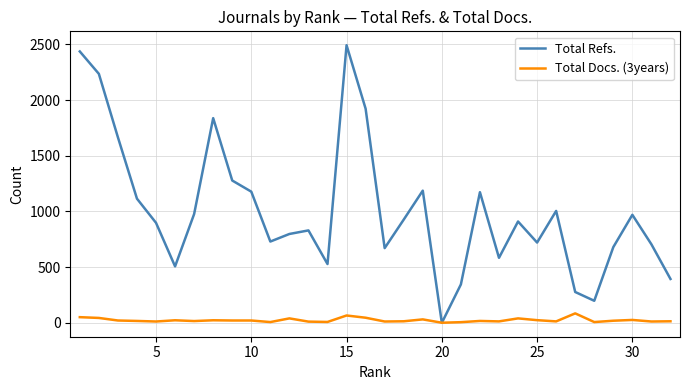

Which series has the largest total across all categories?

Total Refs.